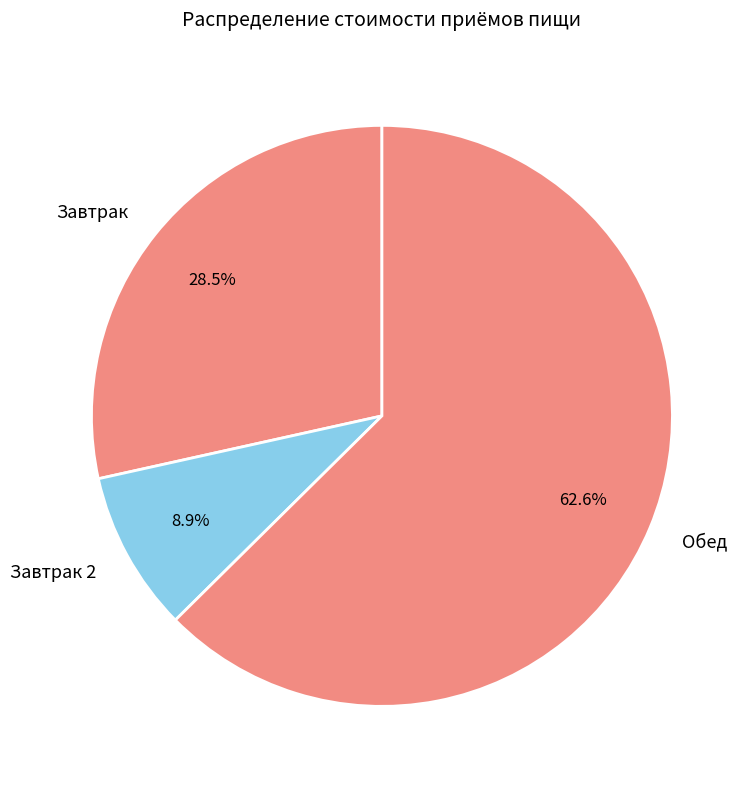

What is the largest slice in the pie chart?

Обед